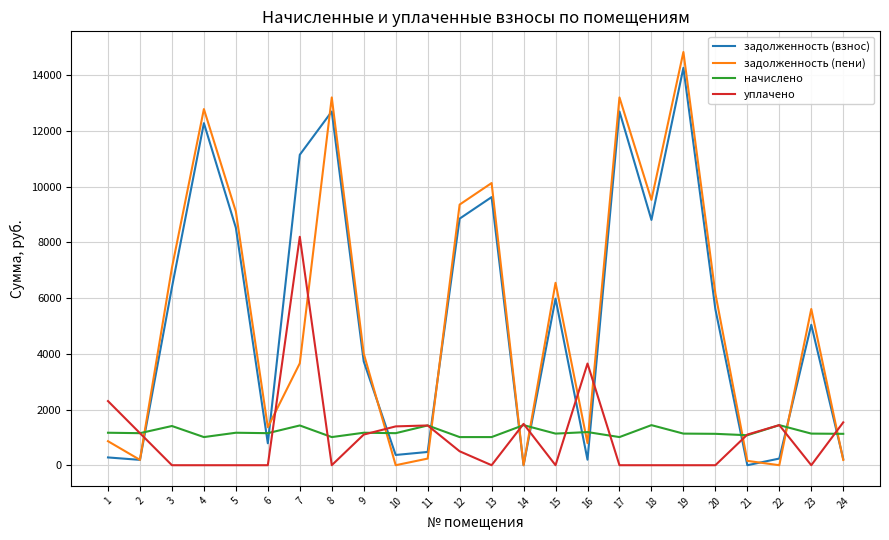

What is the difference between the highest and lowest values at 9?

2909.4